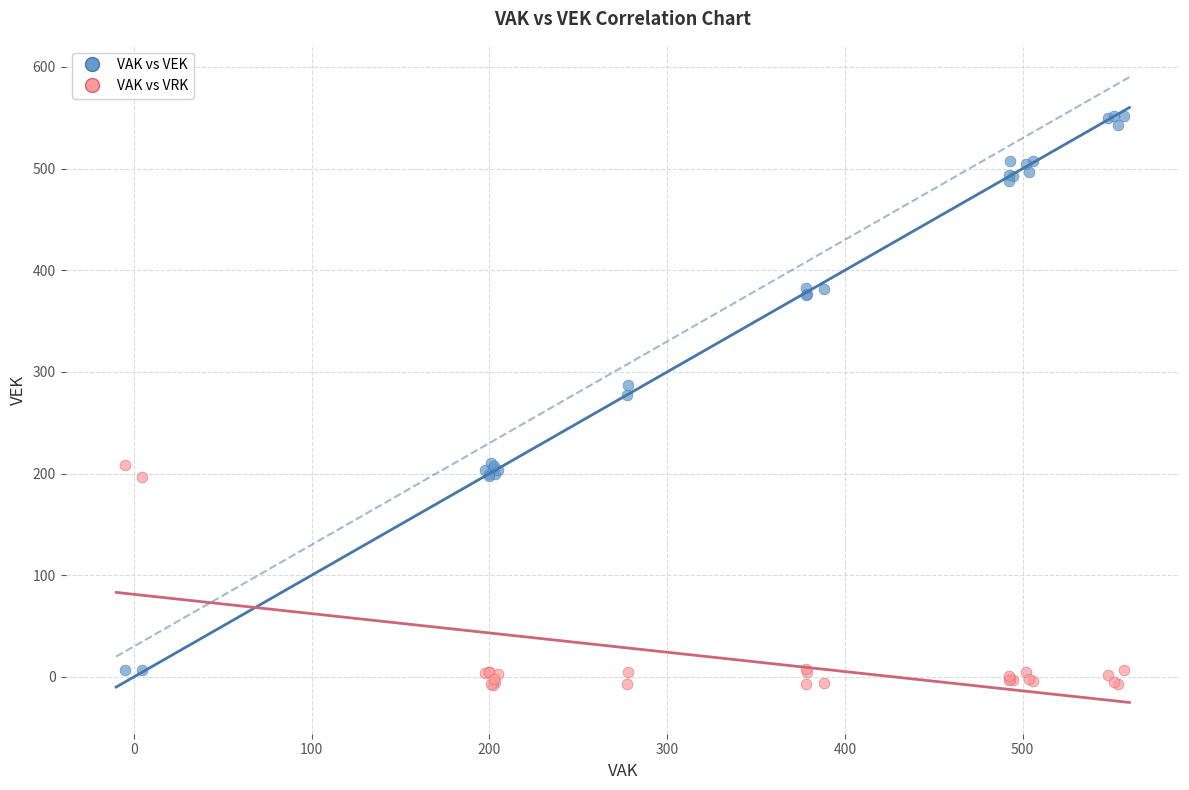

What are all the series names shown in the legend?

VAK vs VEK, VAK vs VRK